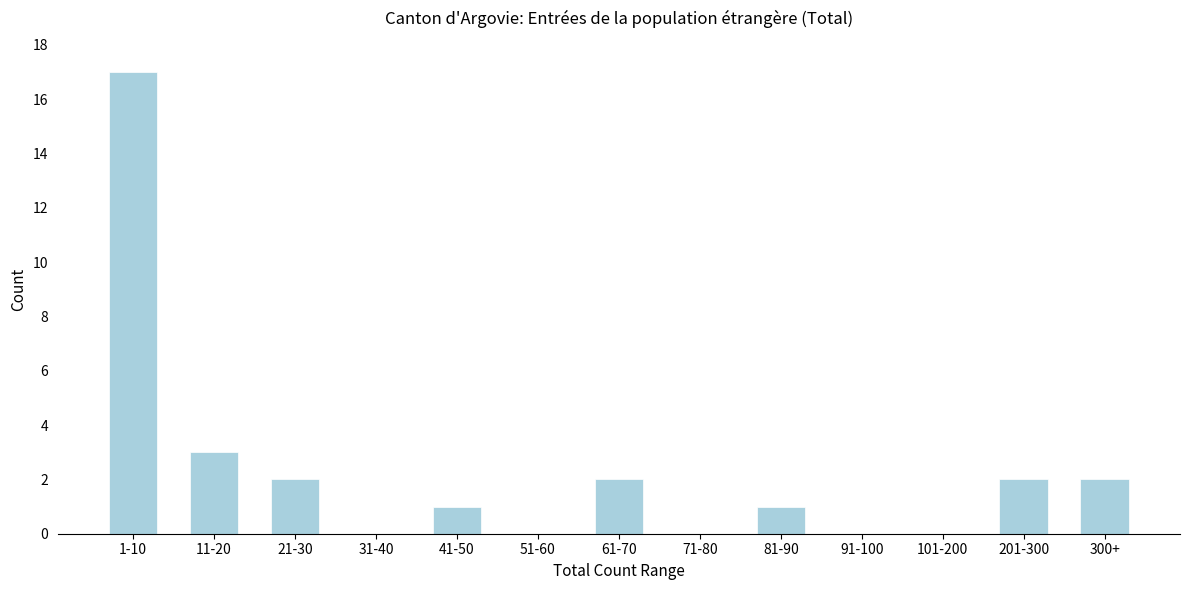

Reading left to right, list all the values displayed in this chart.

1-10=17	11-20=3	21-30=2	31-40=0	41-50=1	51-60=0	61-70=2	71-80=0	81-90=1	91-100=0	101-200=0	201-300=2	300+=2